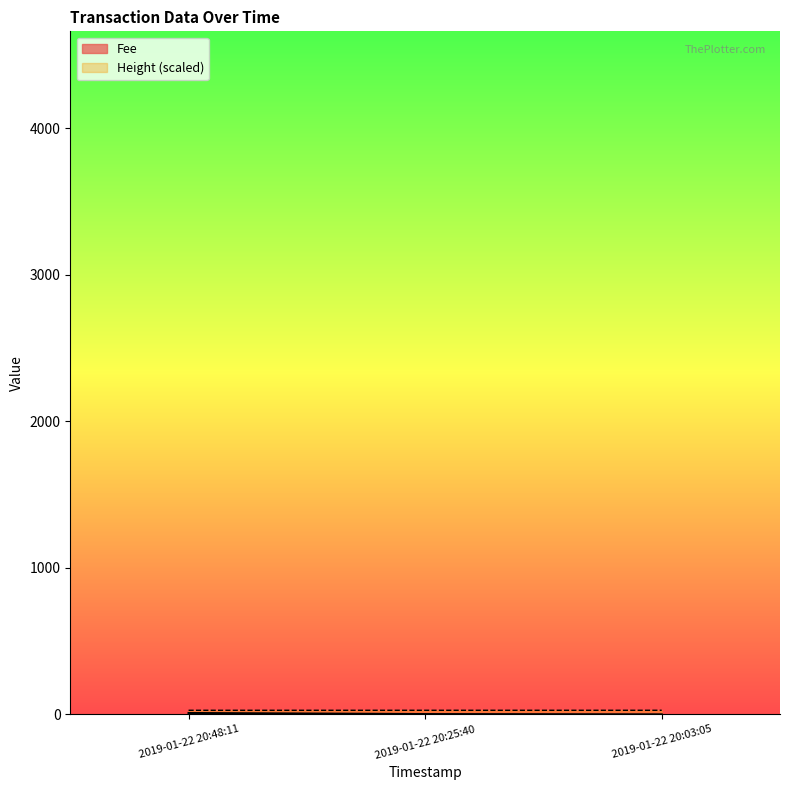

Is it true that the value at 2019-01-22 20:25:40 is 7.7?

False